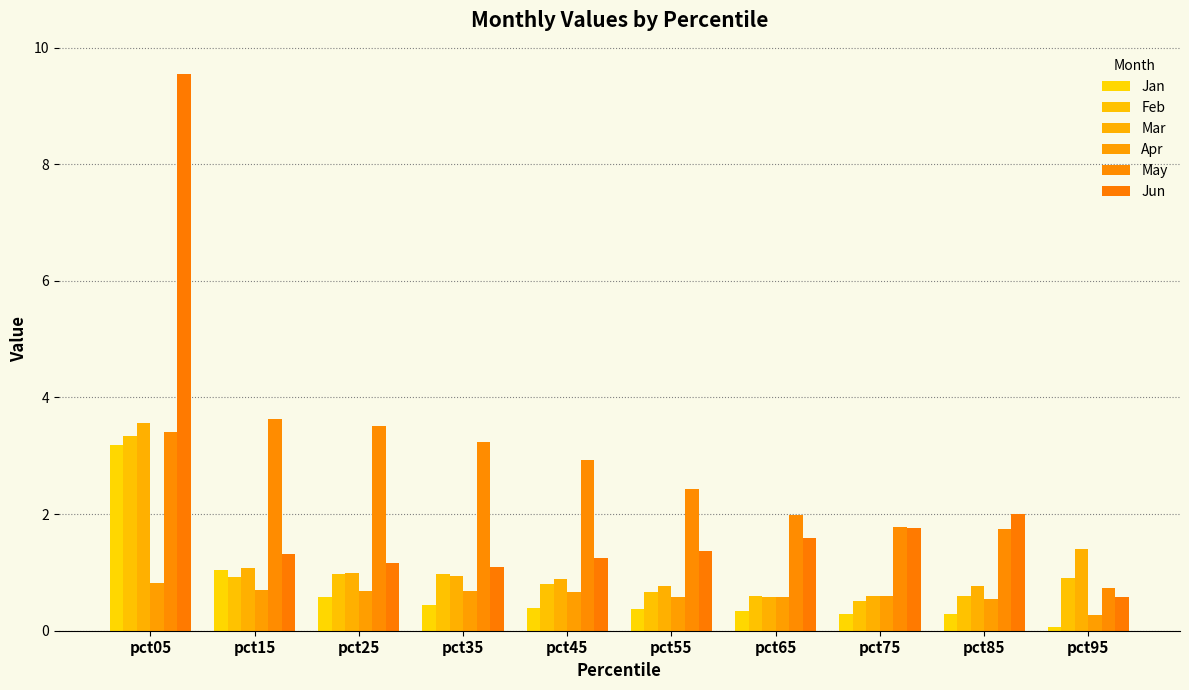

How many series are shown in this chart?

6